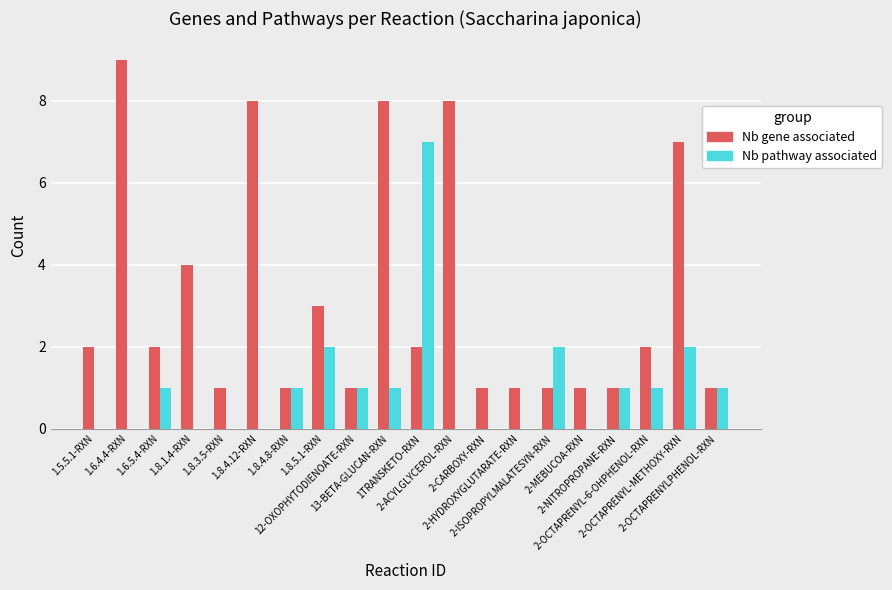

Count the number of categories in the chart.

20